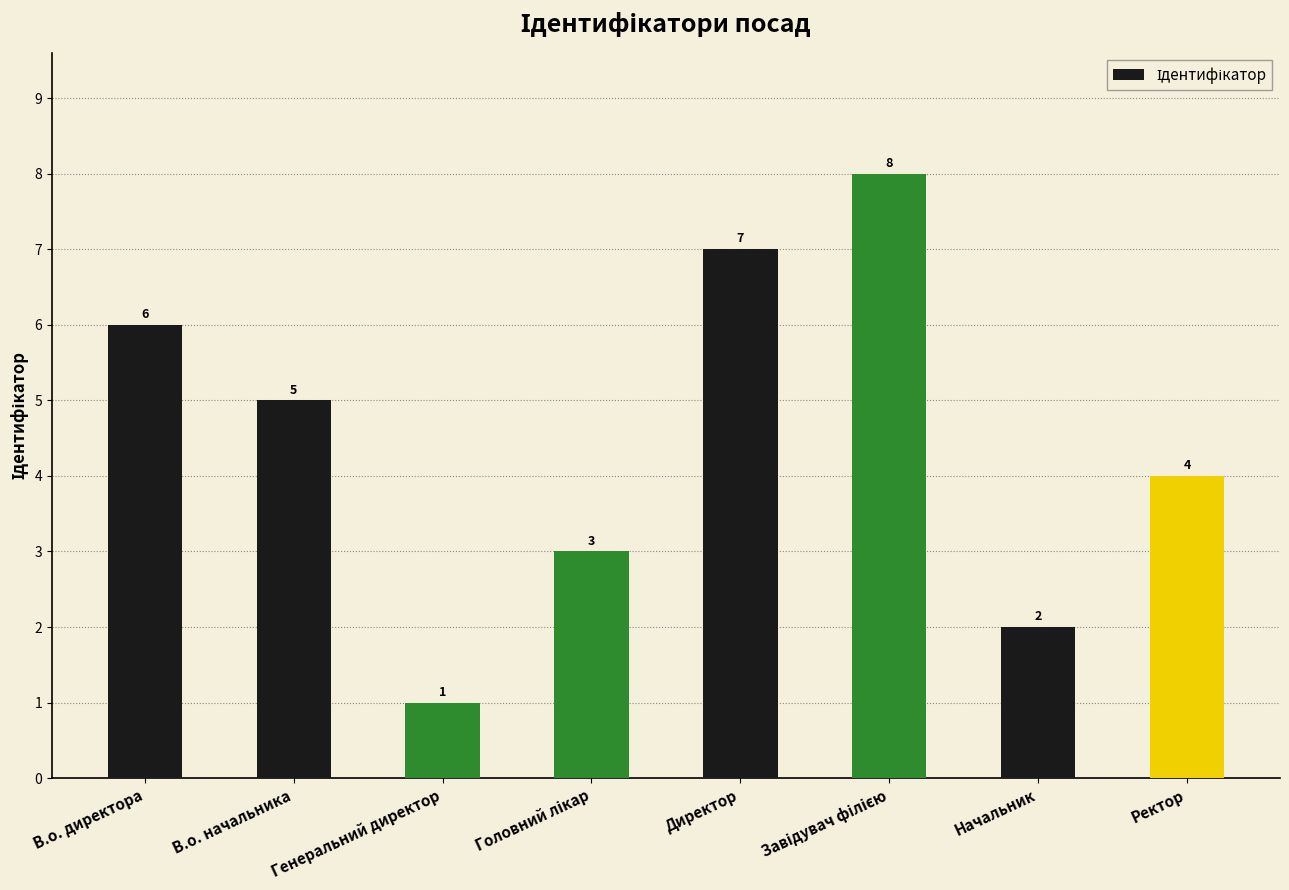

What is the value of the 7th bar from the left?

2